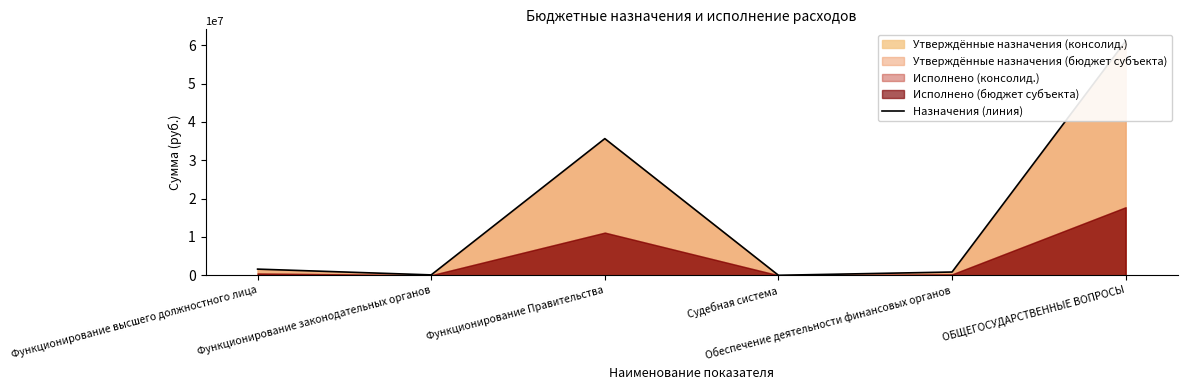

The value at Обеспечение деятельности финансовых органов is 1445506. True or false?

False